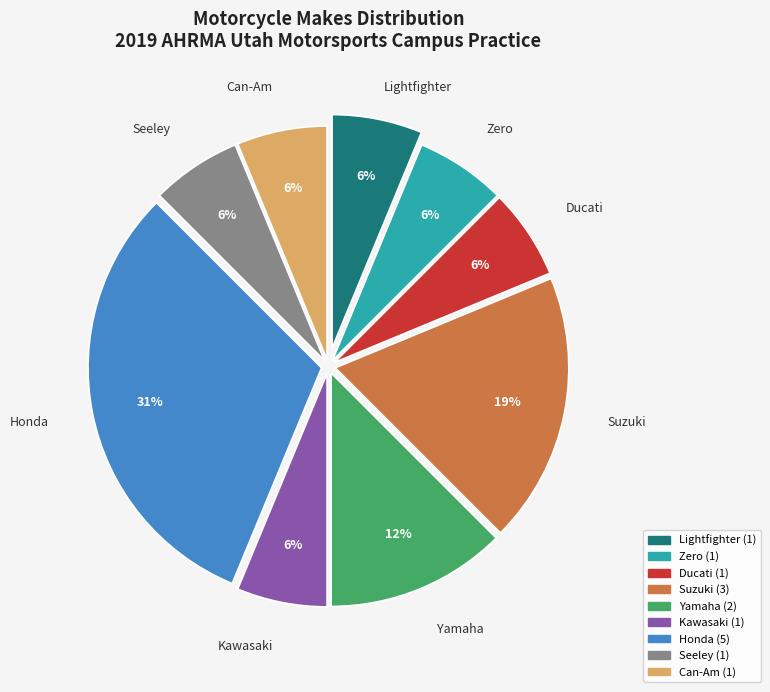

The Zero slice represents 1% of the pie. True or false?

False